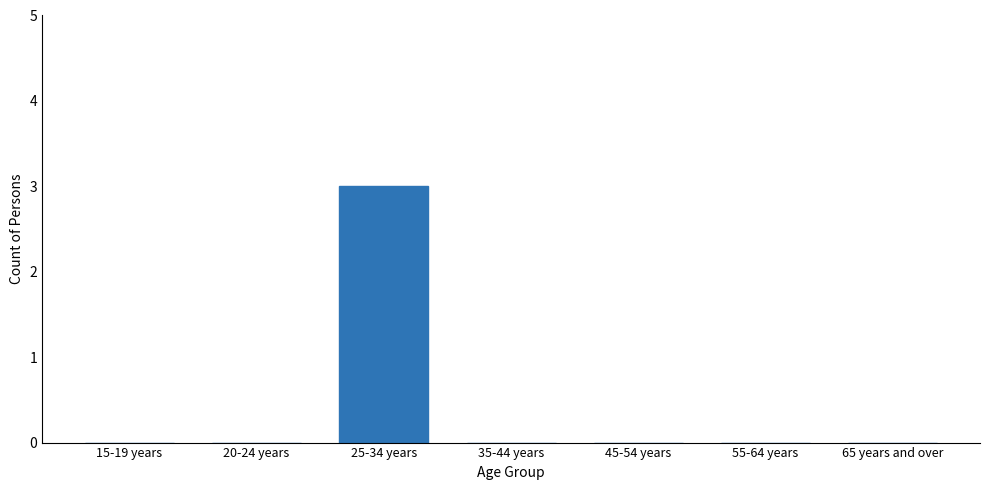

Reading left to right, transcribe all the data shown in this chart.

15-19 years=0	20-24 years=0	25-34 years=3	35-44 years=0	45-54 years=0	55-64 years=0	65 years and over=0